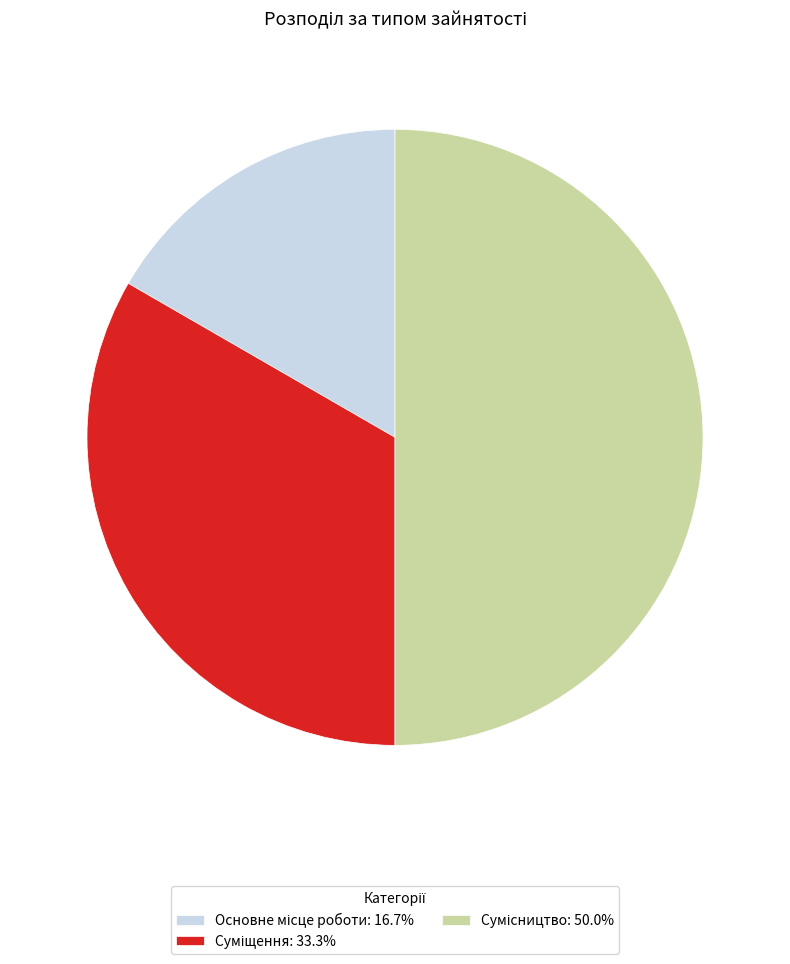

How many slices are in this pie chart?

3